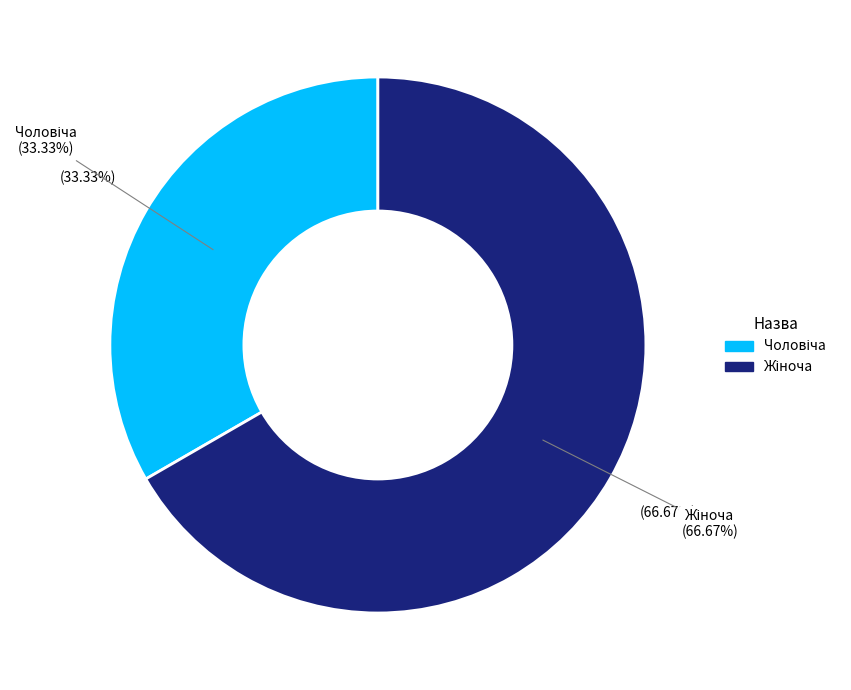

To the nearest percent, what percentage of the pie is Жіноча?

67%